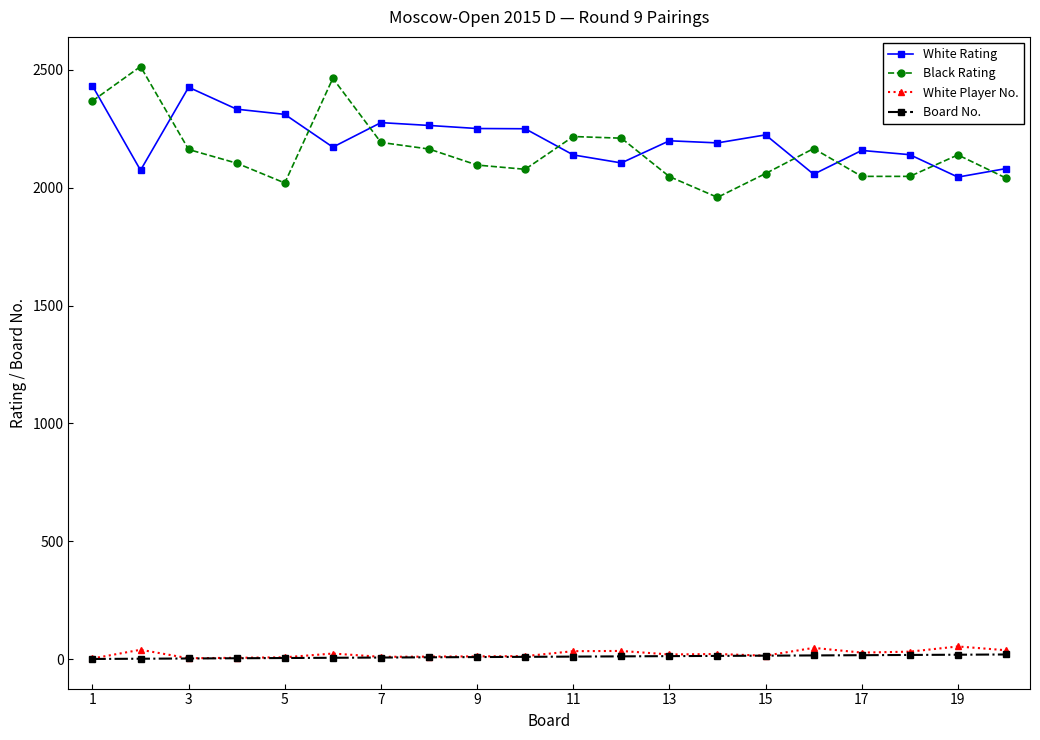

What is the greatest value displayed?

2514